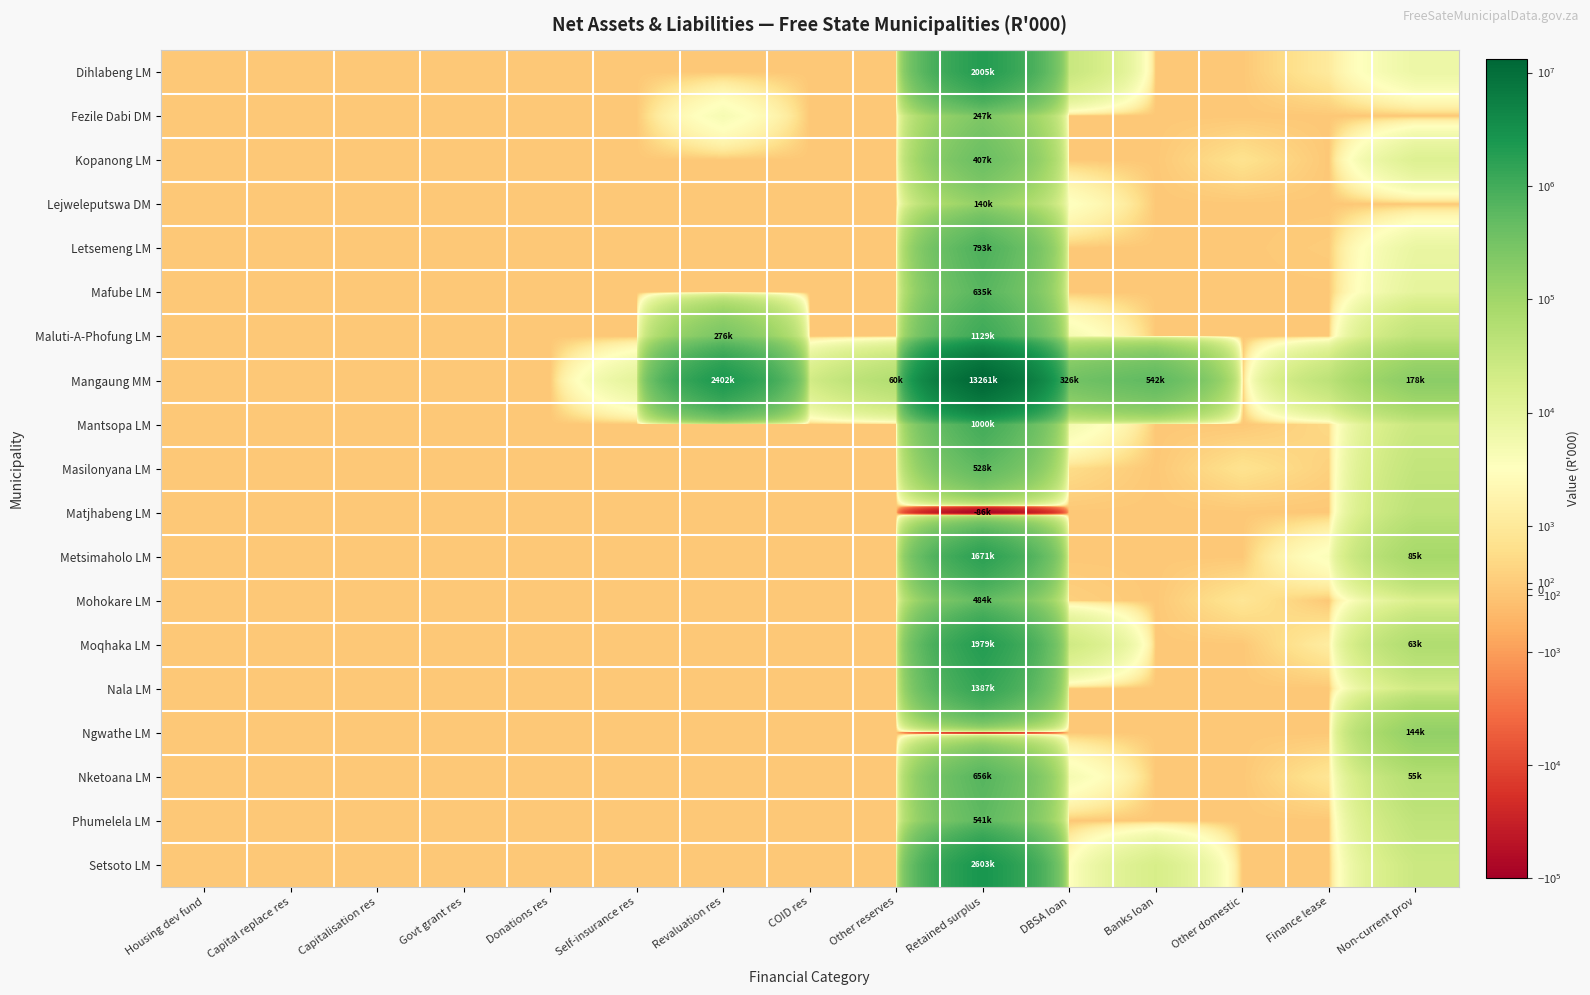

Which label corresponds to the largest value in the chart?

Retained surplus